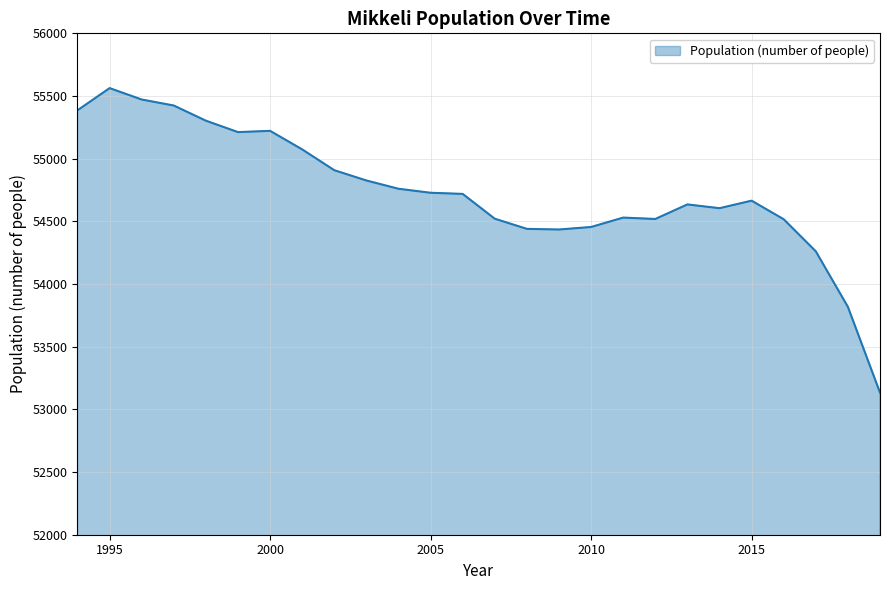

What is the sum of all values?

1423132